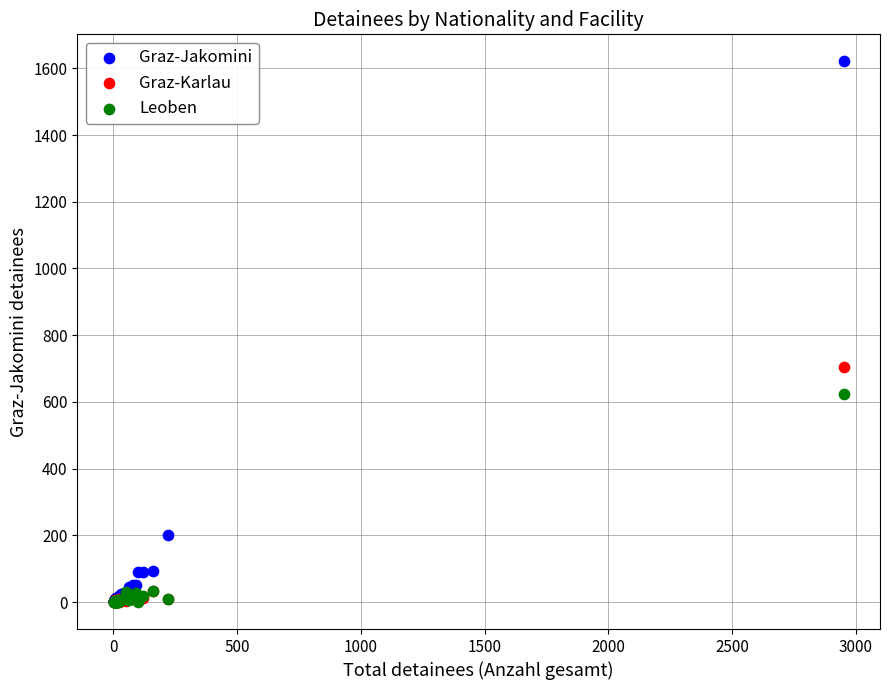

Across all series, what Y value is closest to 810?

705